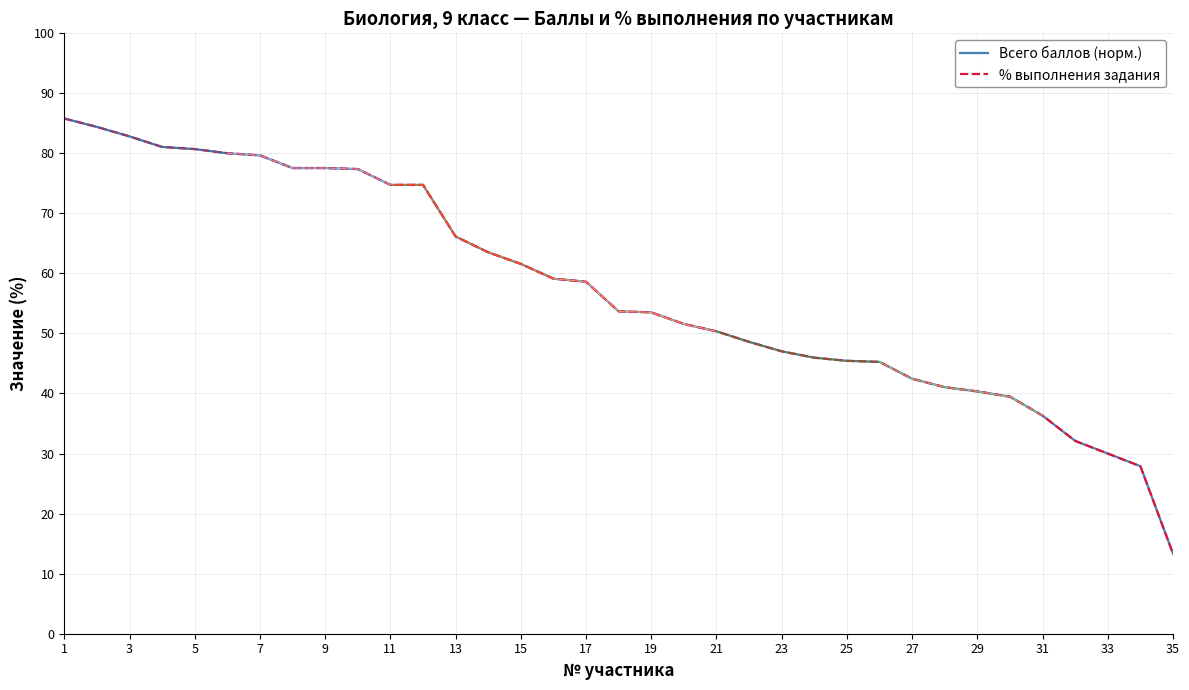

What is the value of the Всего баллов point at the 13th from the left?

66.1